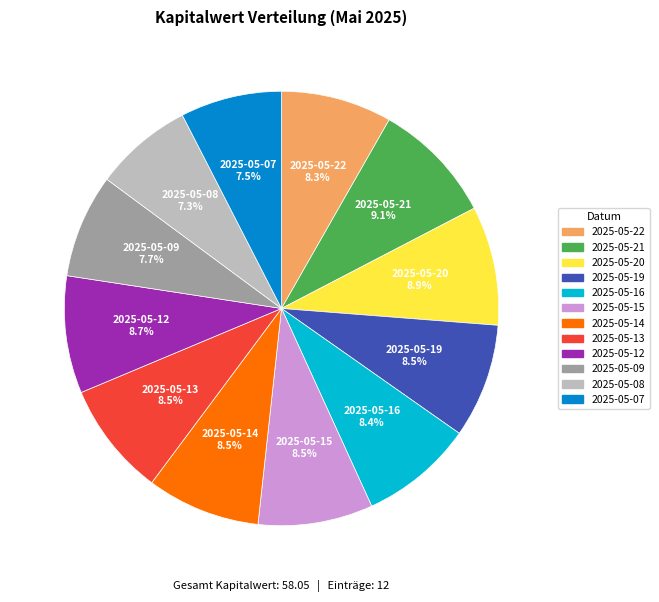

Is the sum of 2025-05-22 and 2025-05-08 greater than half?

No